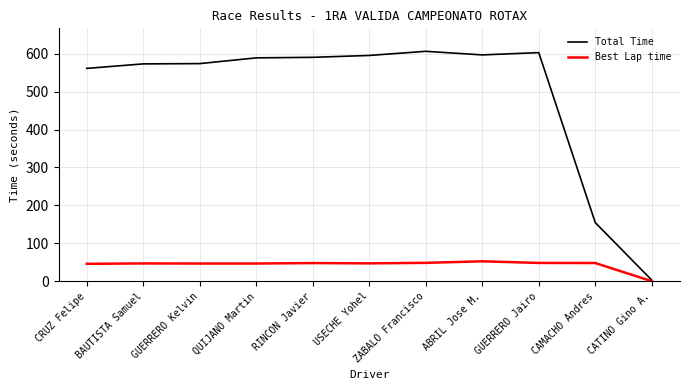

What is the difference between the highest and lowest values at QUIJANO Martin?

542.6